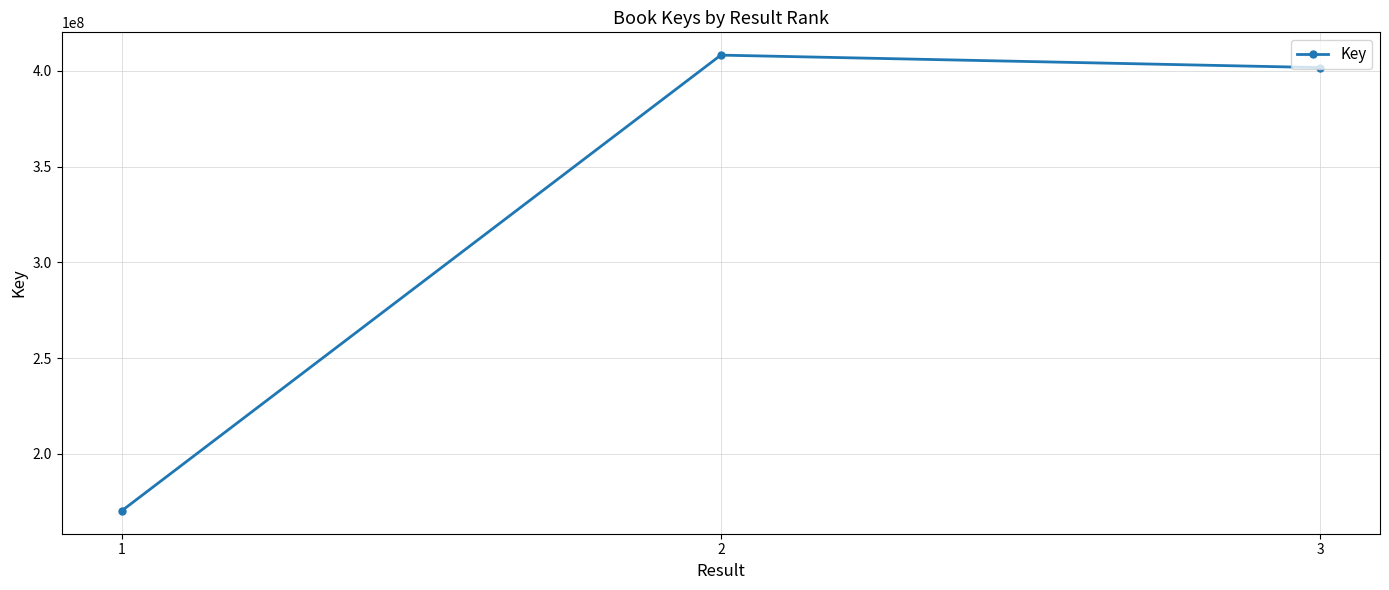

At which category does the chart reach its minimum across all series?

1